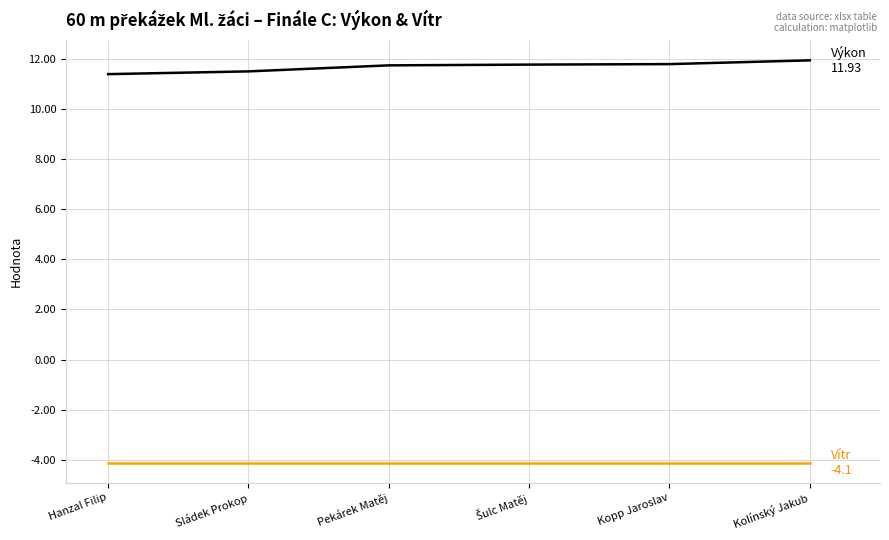

Does the chart display data point markers on the line(s)?

No